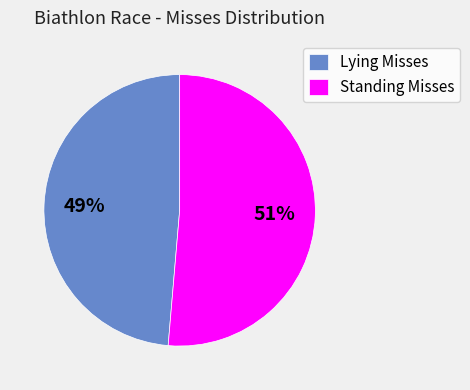

Combined, do Standing Misses and Lying Misses account for over 50%?

Yes